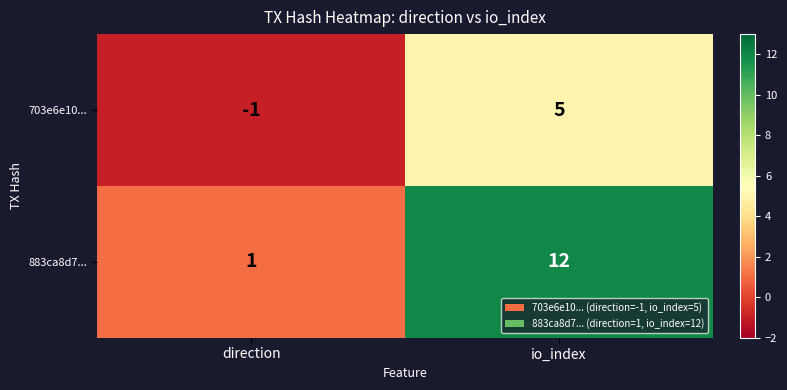

Which has a higher value, direction or io_index?

io_index